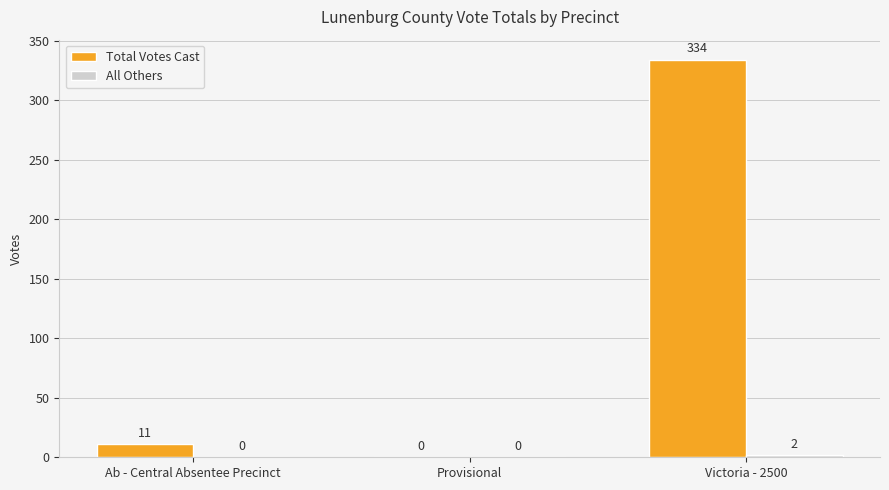

What is the greatest value displayed?

334